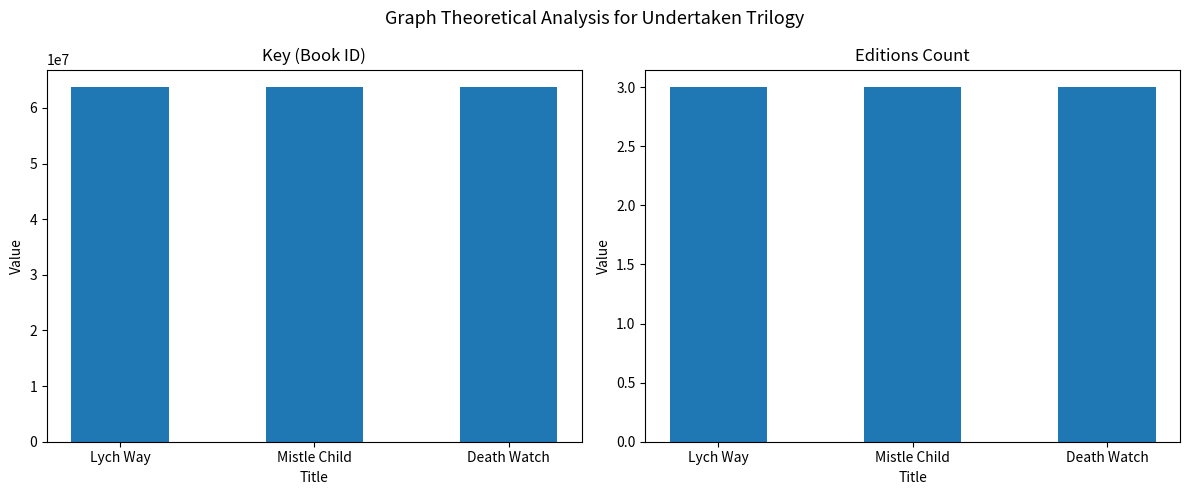

Are the bars grouped side by side (vs. stacked)?

Yes